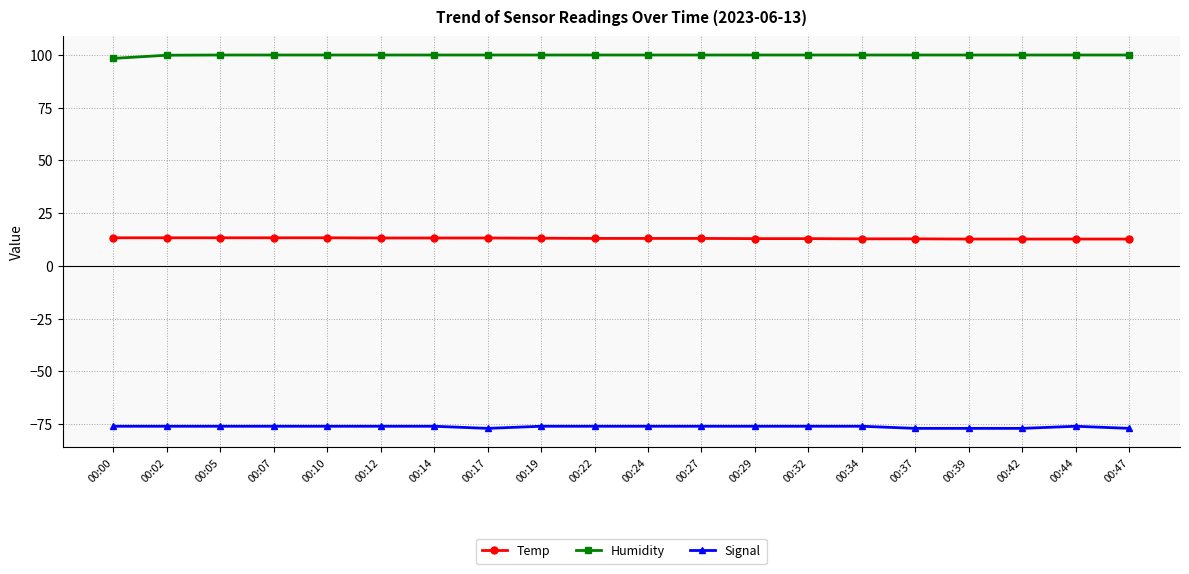

The Temp series shows 21.5 at 00:14. True or false?

False